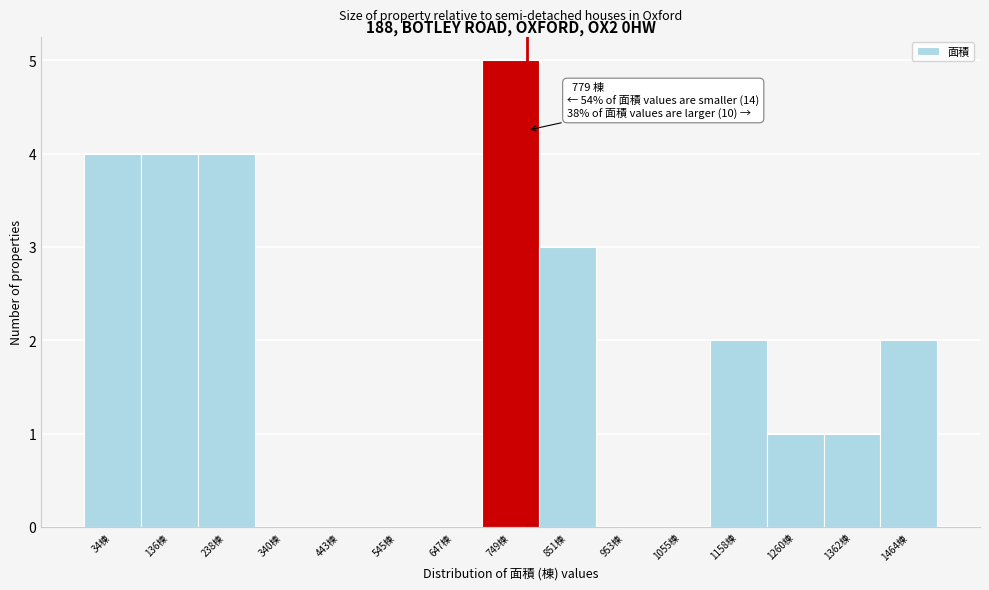

Over which range of the x-axis is the bar tallest?

700 to 800